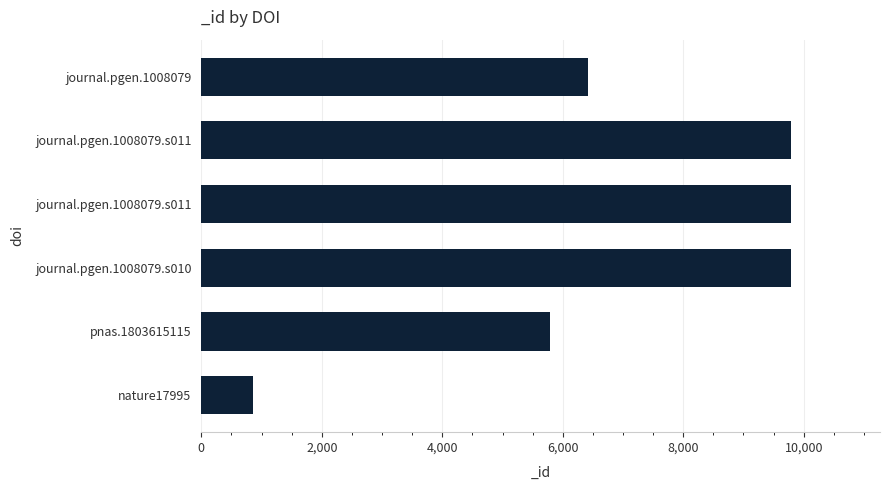

How many bars are there in total?

6